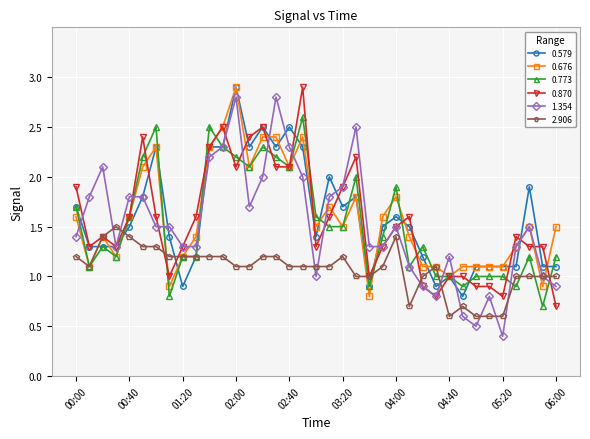

True or false: 0.676 has more than 1 interior local peaks.

True